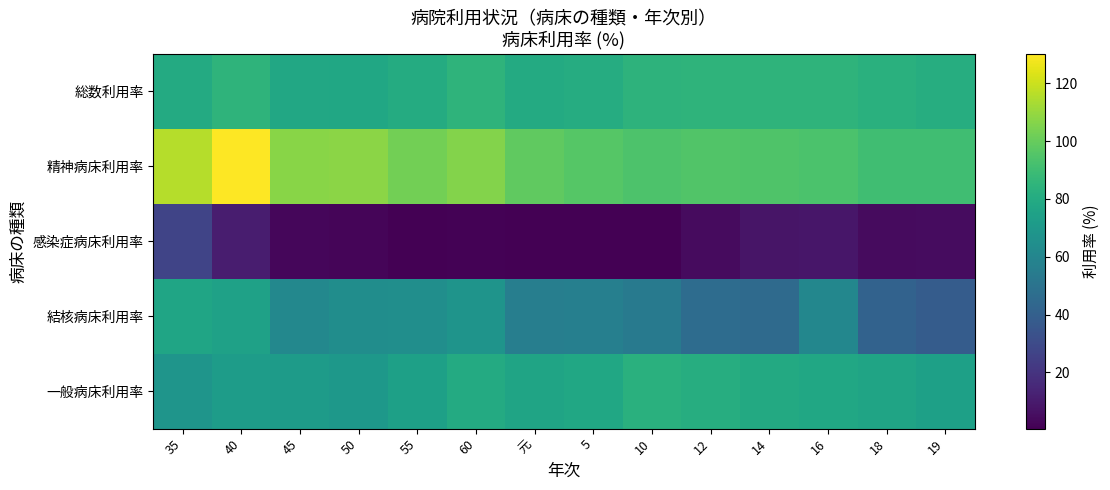

What is the smallest value displayed?

0.5